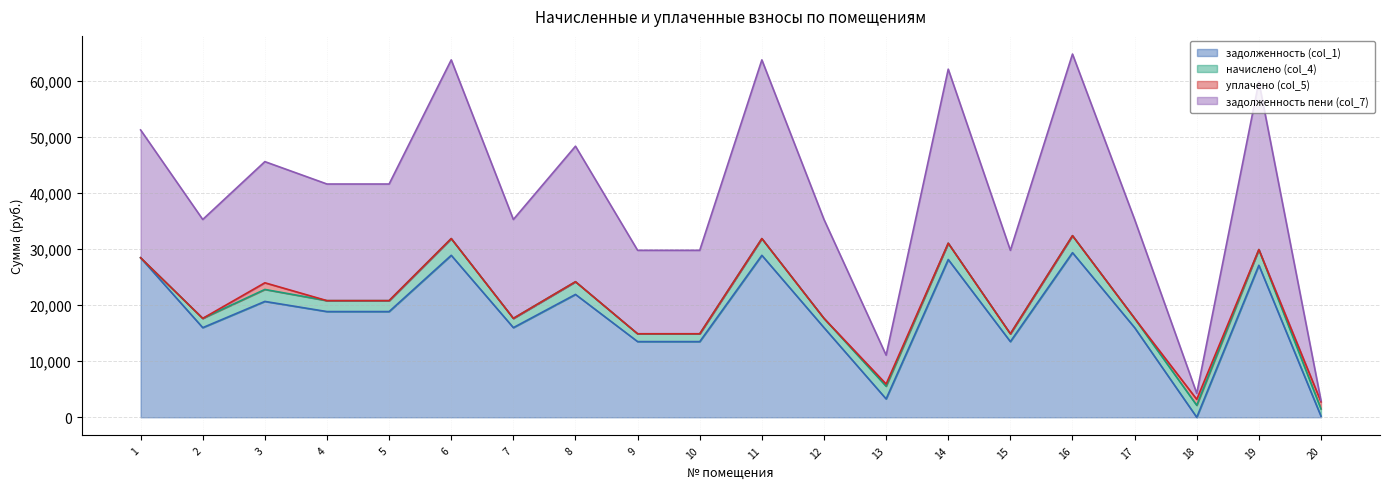

How many values in the задолженность пени (col_7) series exceed 41628?

8